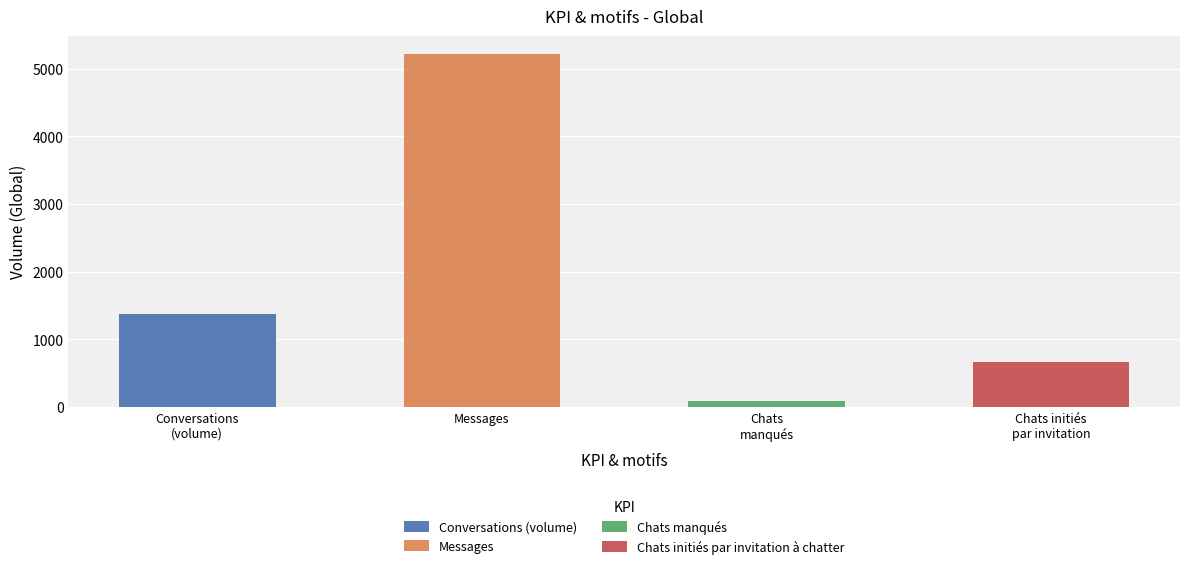

Is the value of Chats initiés par invitation à chatter at 8 greater than the value of Global Conversations at 7?

No